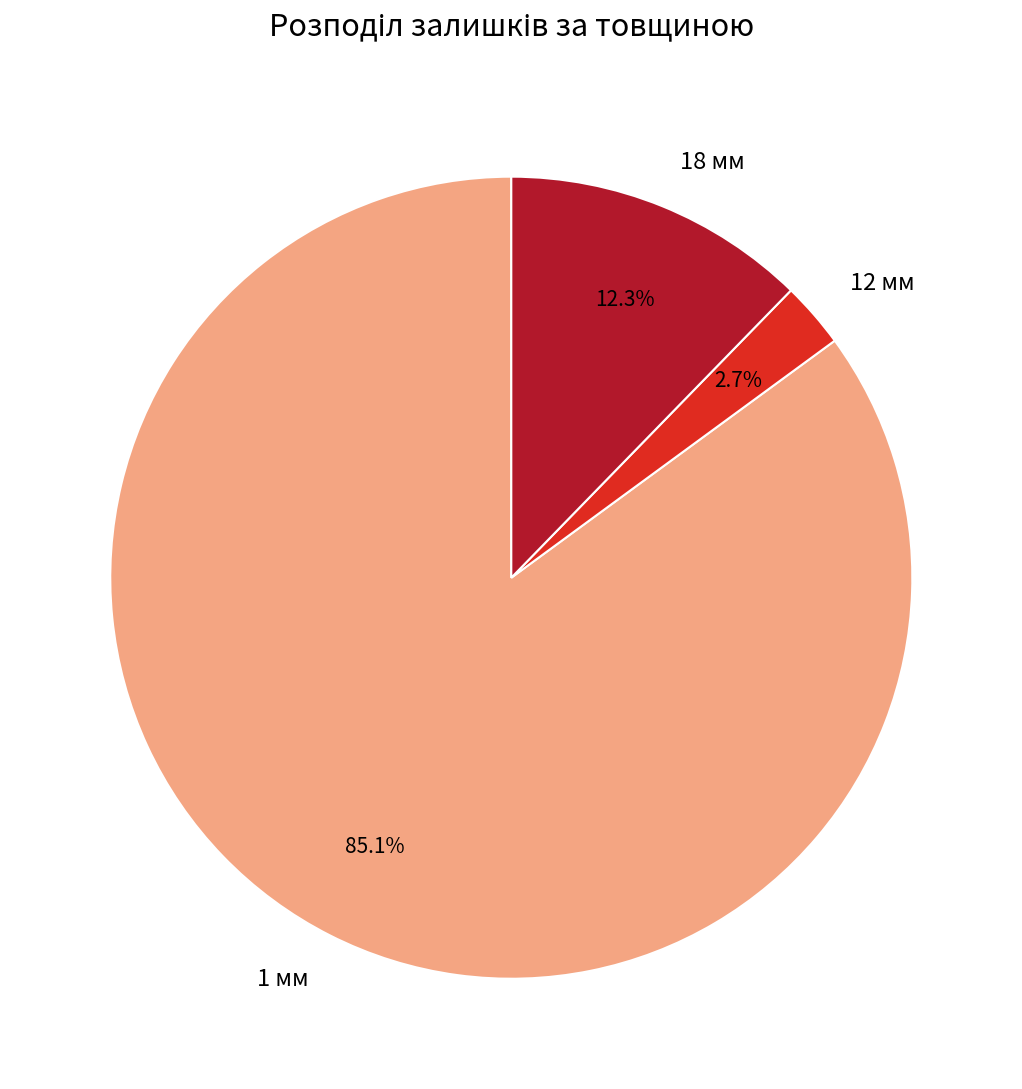

Does any single category account for the majority?

Yes